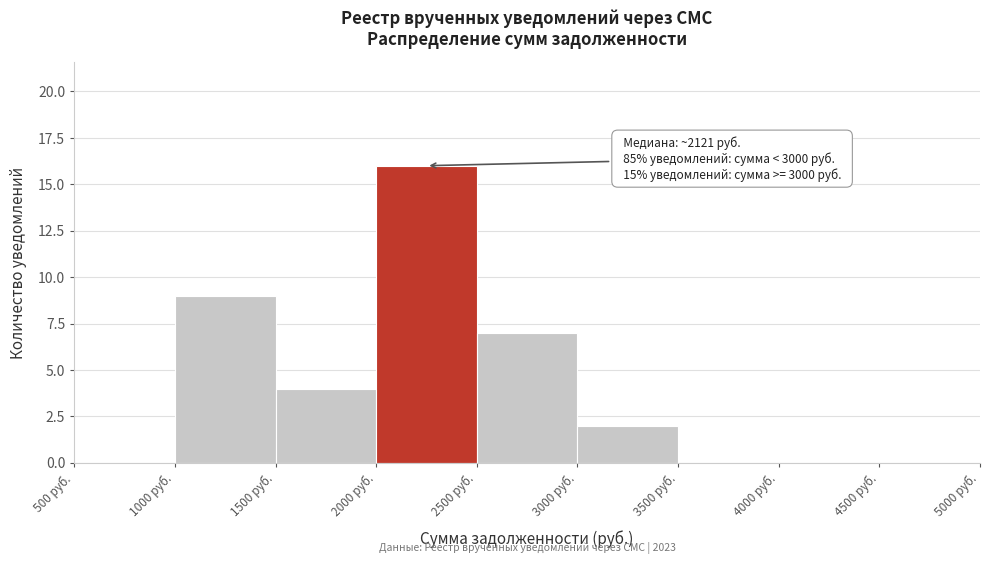

Over which range of the x-axis is the bar tallest?

2000 to 2500